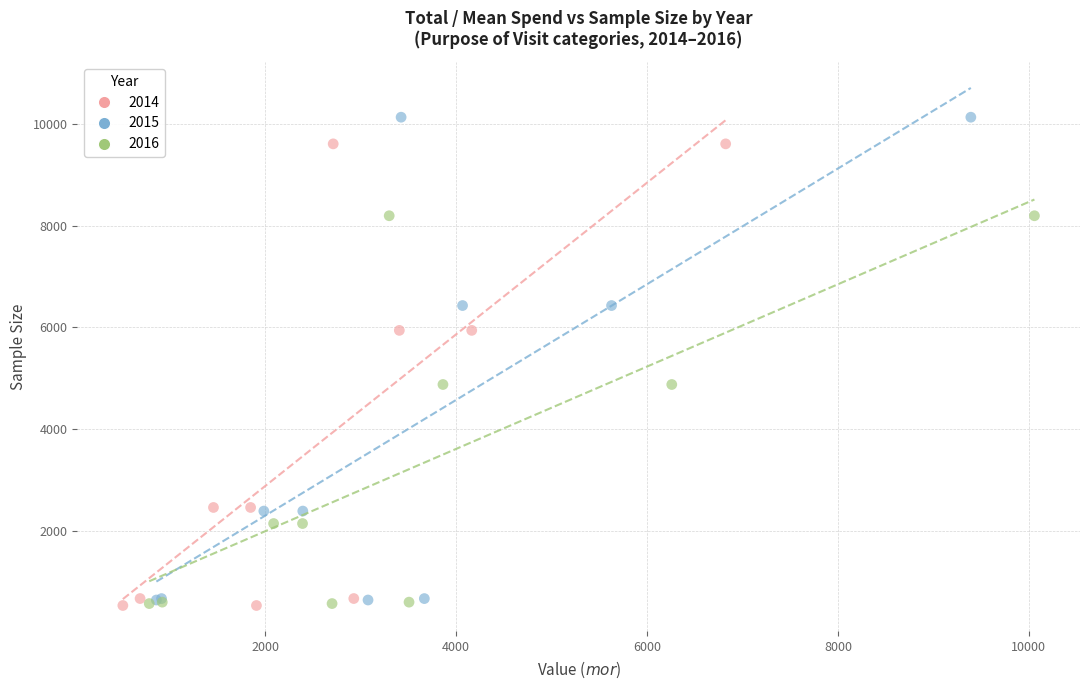

What are all the series names shown in the legend?

2014, 2015, 2016